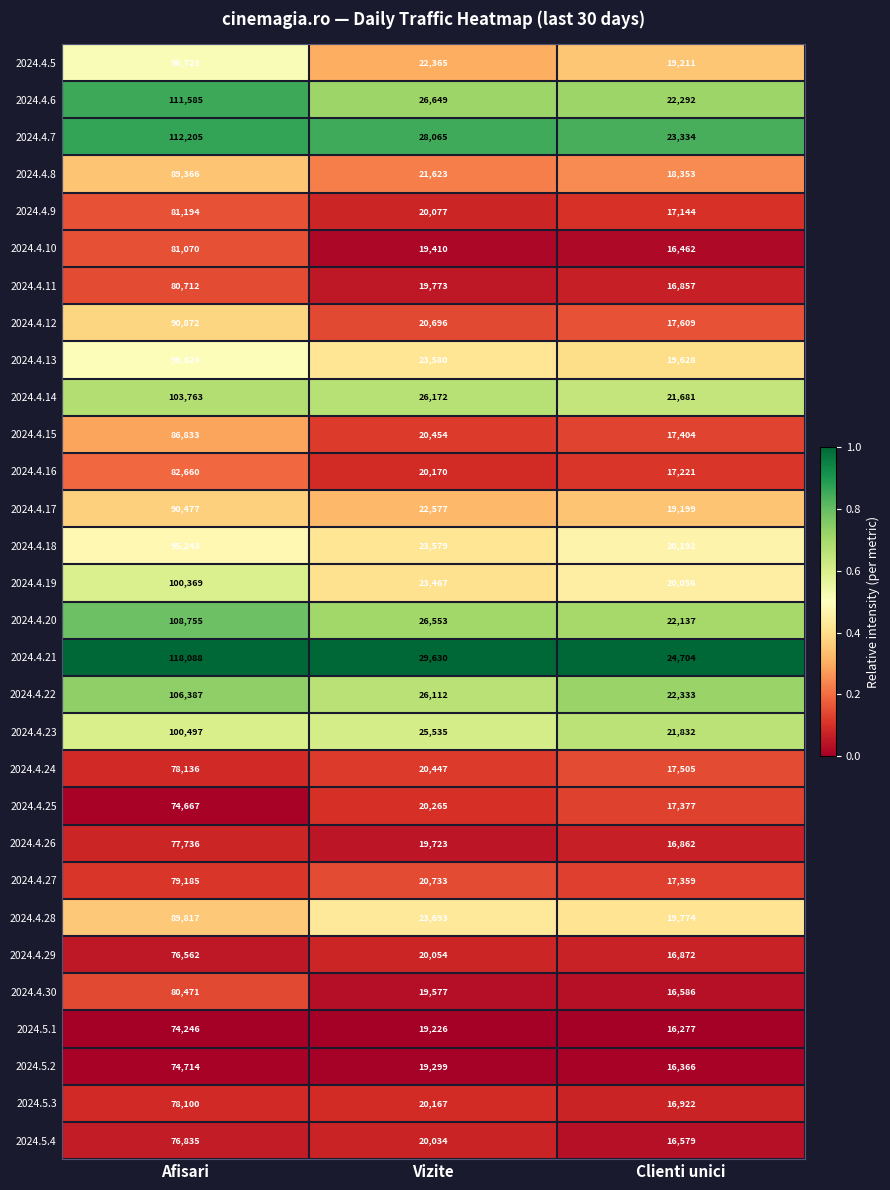

The value of 2024.4.19 at Vizite is 23467. True or false?

True